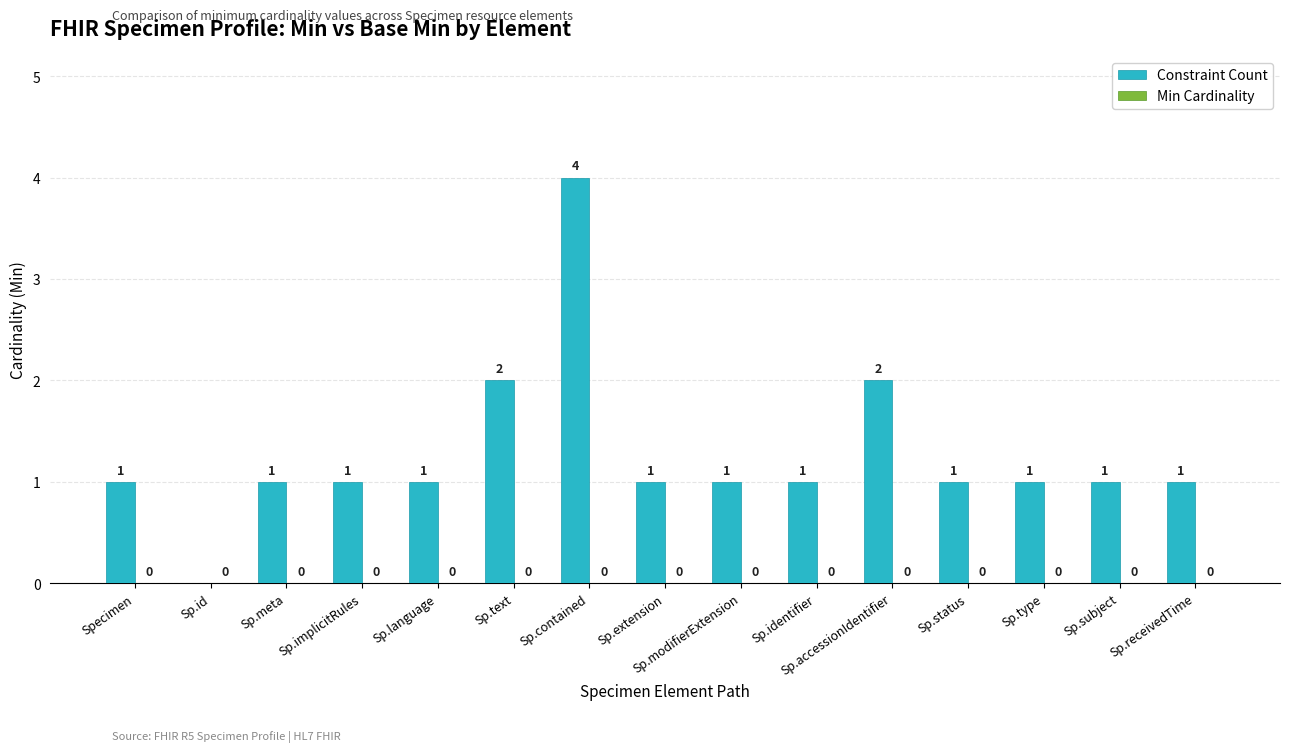

Approximately how many times larger is the value at Sp.contained compared to Sp.modifierExtension?

4.0